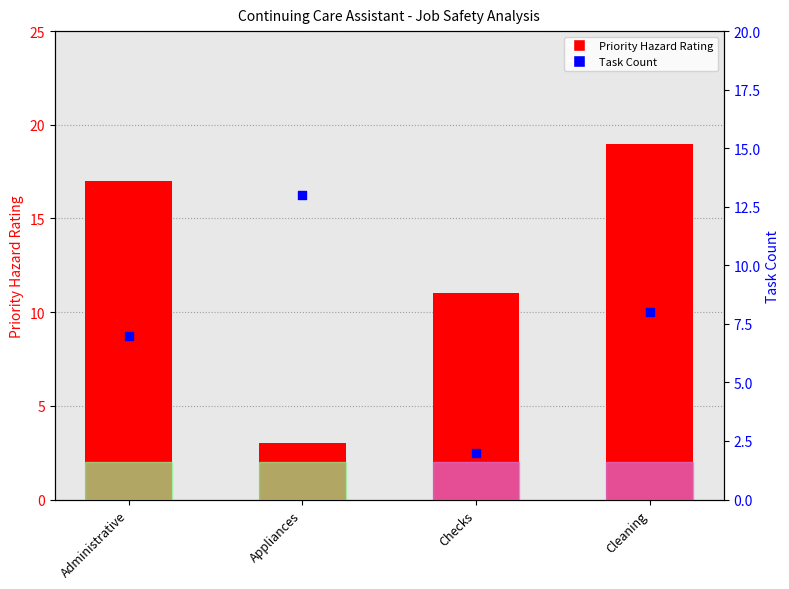

Which series contains the highest Y value?

Priority Hazard Rating